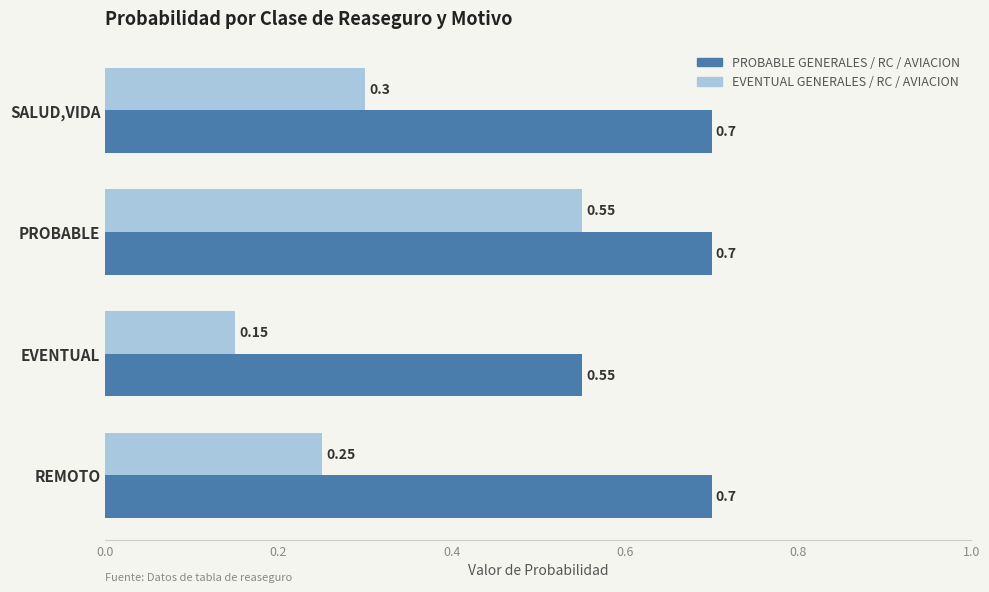

Rank the series by their maximum value, from highest to lowest.

PROBABLE GENERALES / RC / AVIACION, EVENTUAL GENERALES / RC / AVIACION